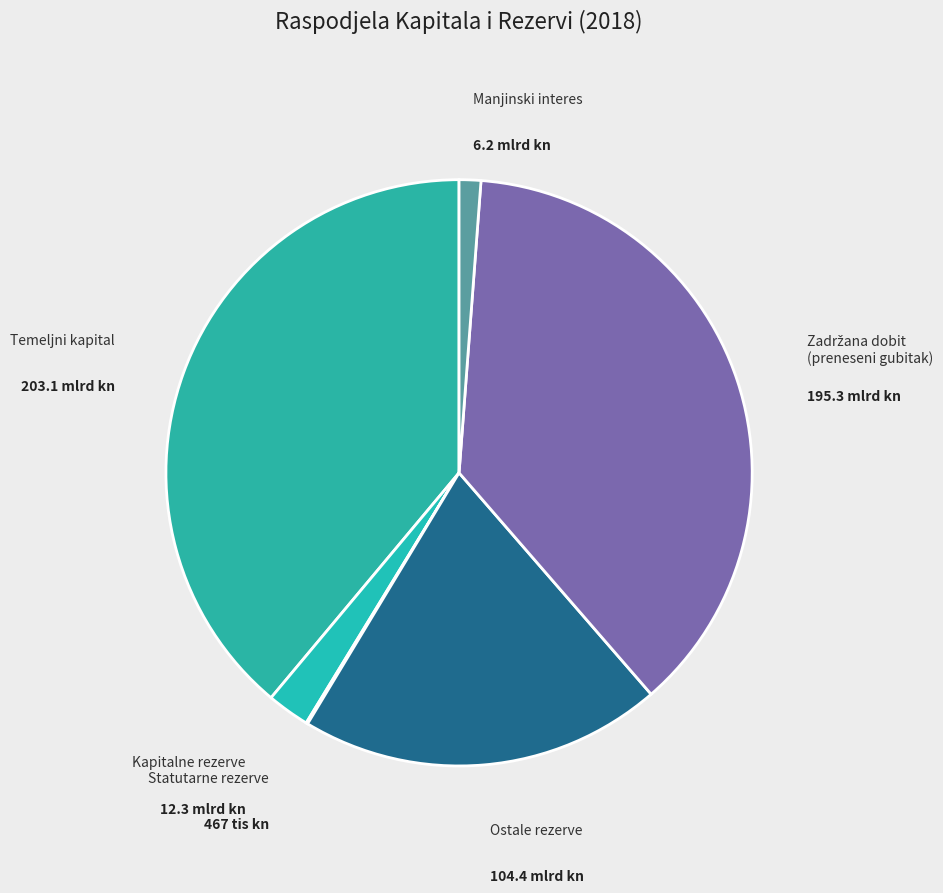

What is the largest slice in the pie chart?

Temeljni kapital